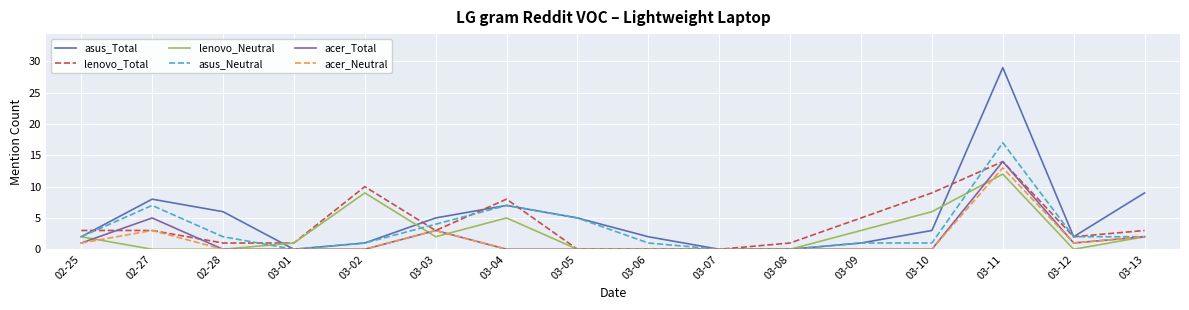

Reading left to right, what are all the values shown in this chart?

asus_Total: 2	8	6	0	1	5	7	5	2	0	0	1	3	29	2	9
lenovo_Total: 3	3	1	1	10	3	8	0	0	0	1	5	9	14	2	3
lenovo_Neutral: 2	0	0	1	9	2	5	0	0	0	0	3	6	12	0	2
asus_Neutral: 2	7	2	0	1	4	7	5	1	0	0	1	1	17	2	2
acer_Total: 1	5	0	0	0	3	0	0	0	0	0	0	0	14	1	2
acer_Neutral: 1	3	0	0	0	3	0	0	0	0	0	0	0	13	1	2